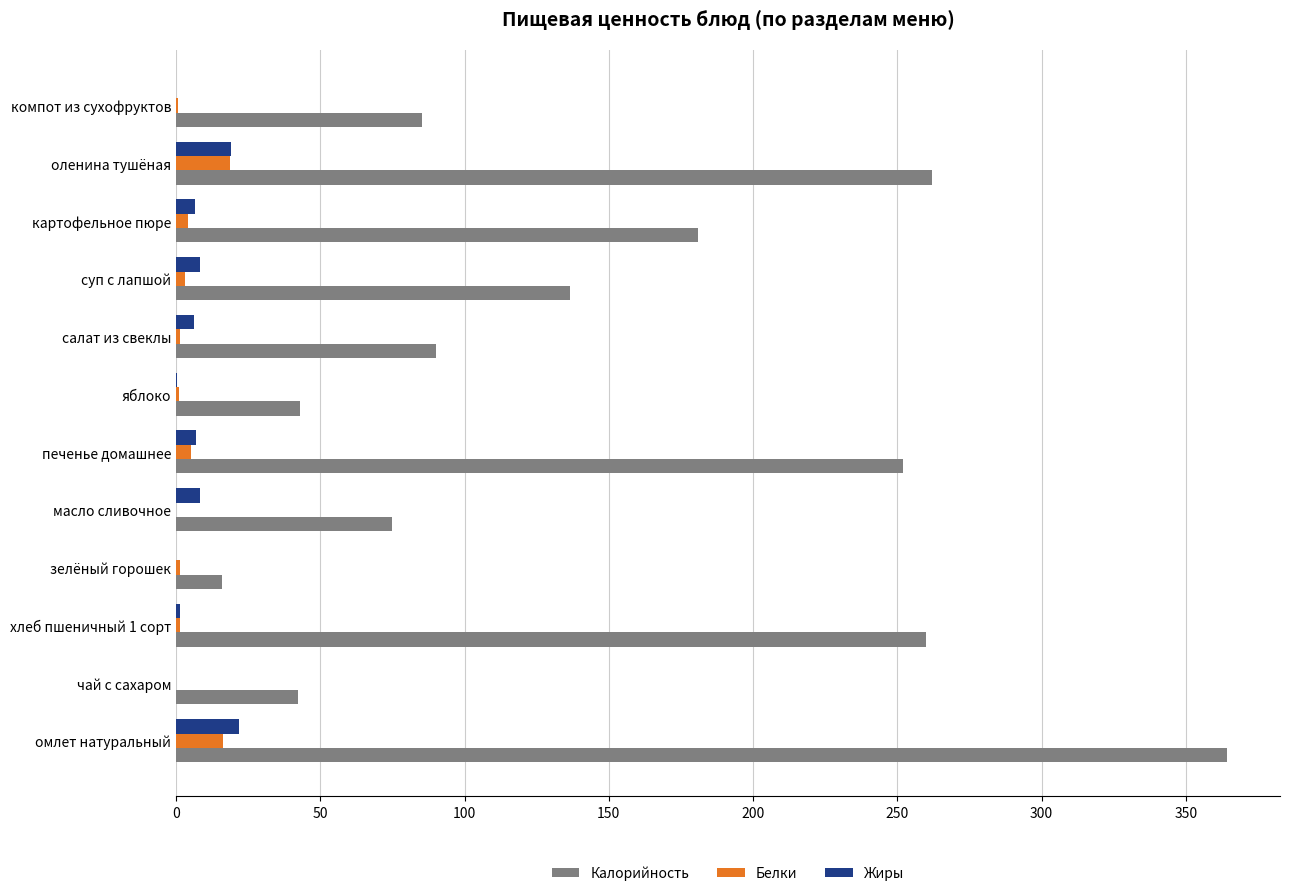

Where is Калорийность nearest to the value 190?

картофельное пюре